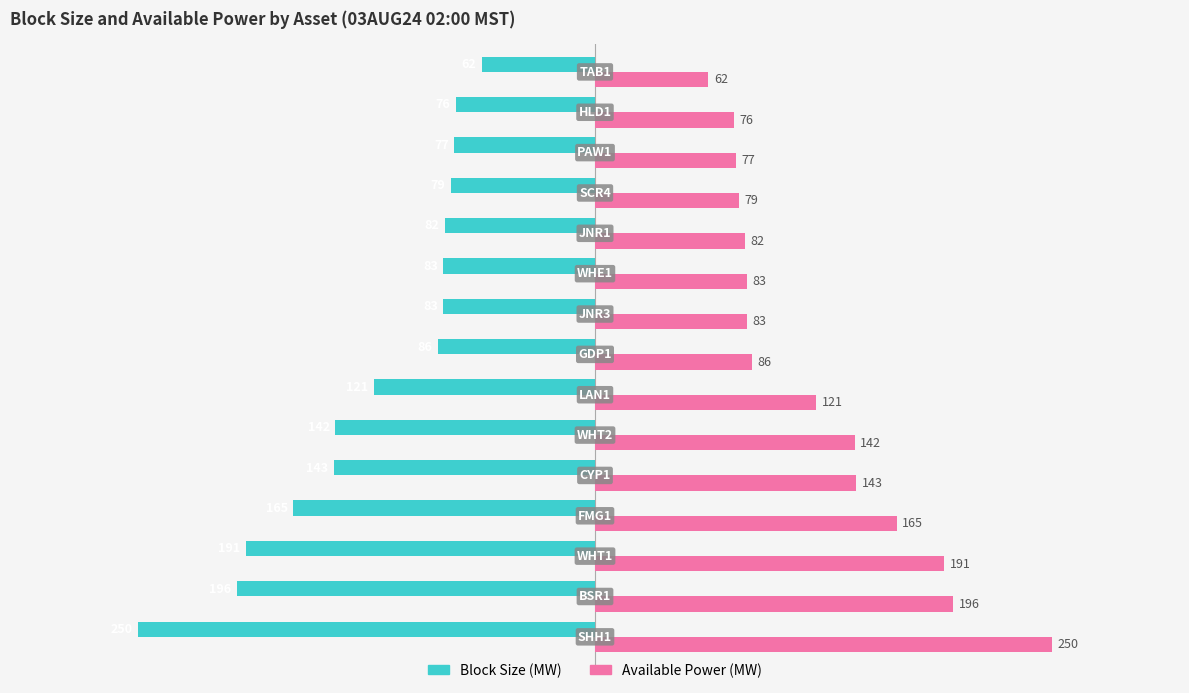

What is the minimum value shown in the chart?

-250